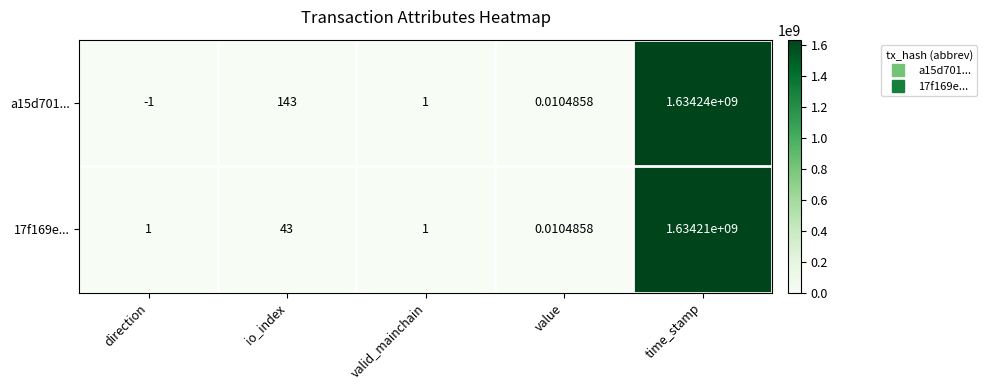

How many series are shown in this chart?

2